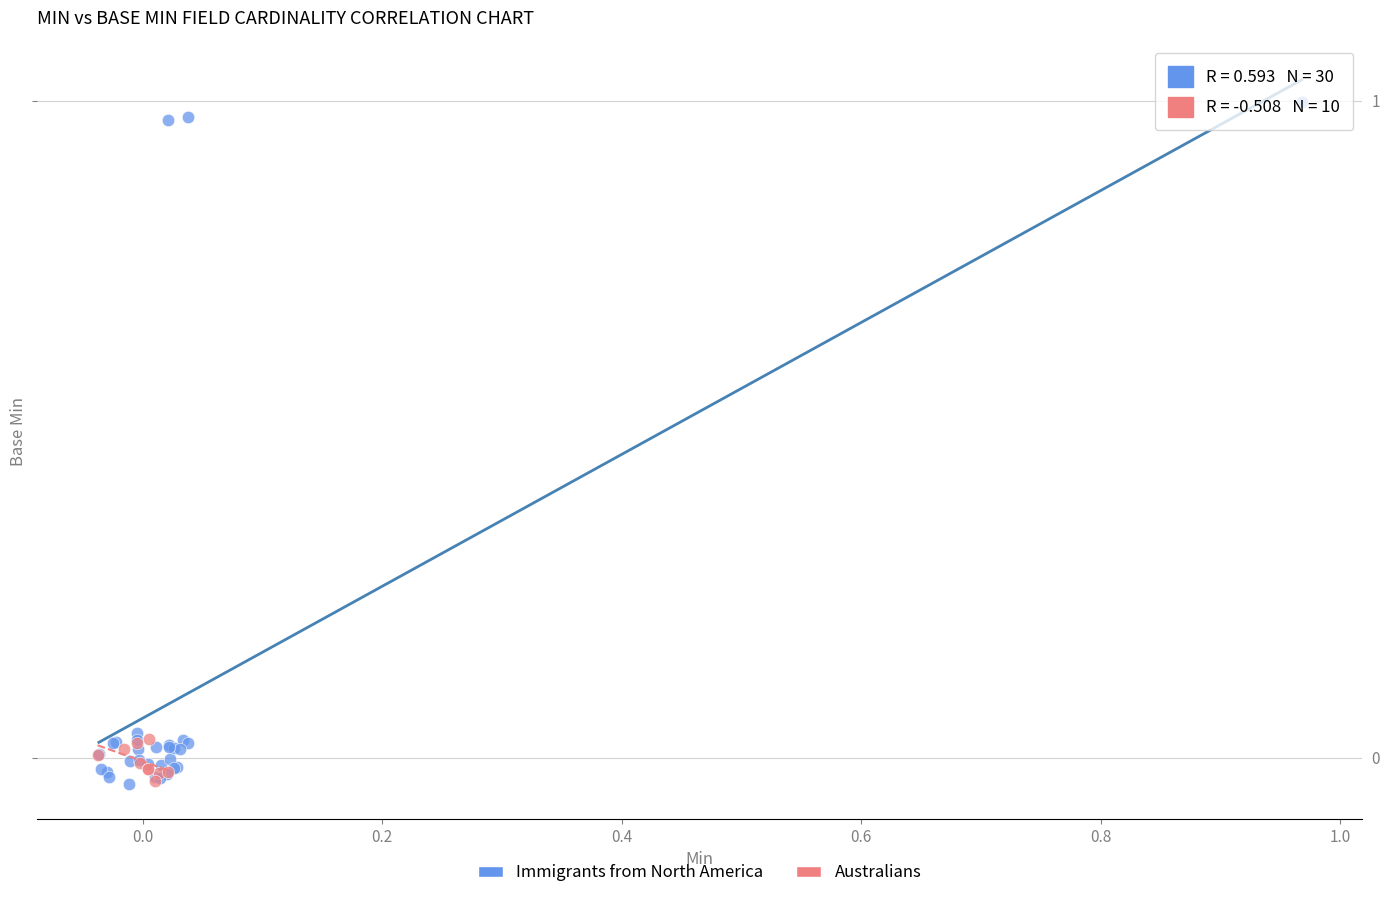

Which series contains the highest Y value?

Immigrants from North America